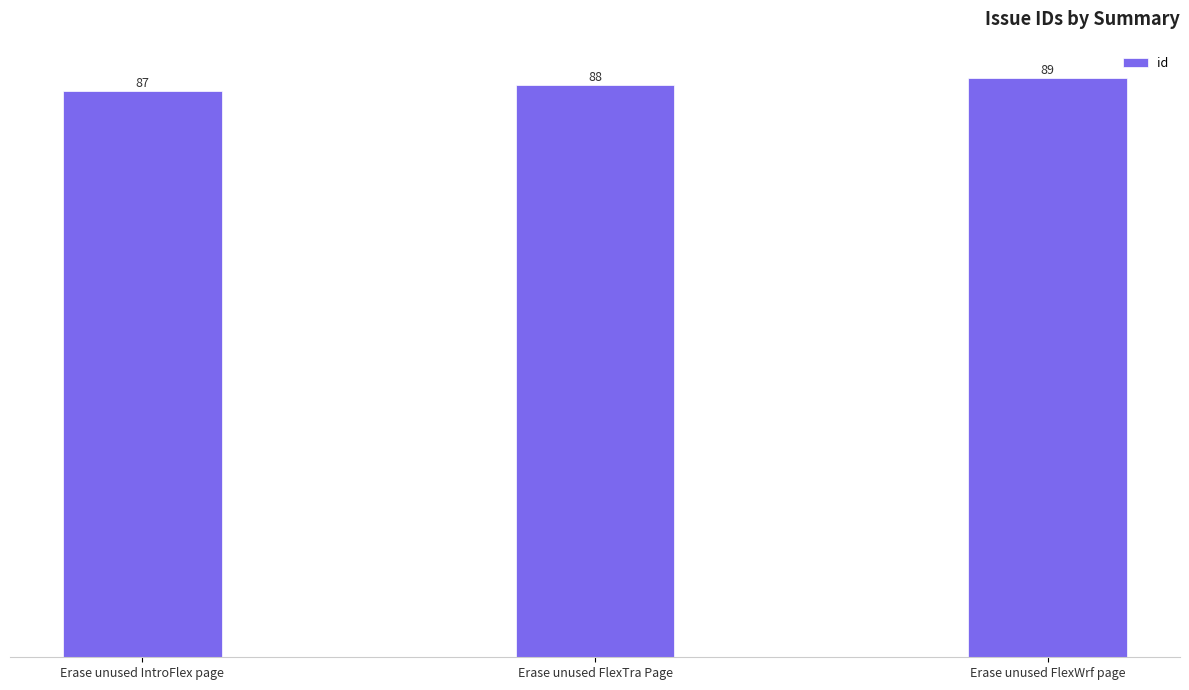

Count the number of categories in the chart.

3